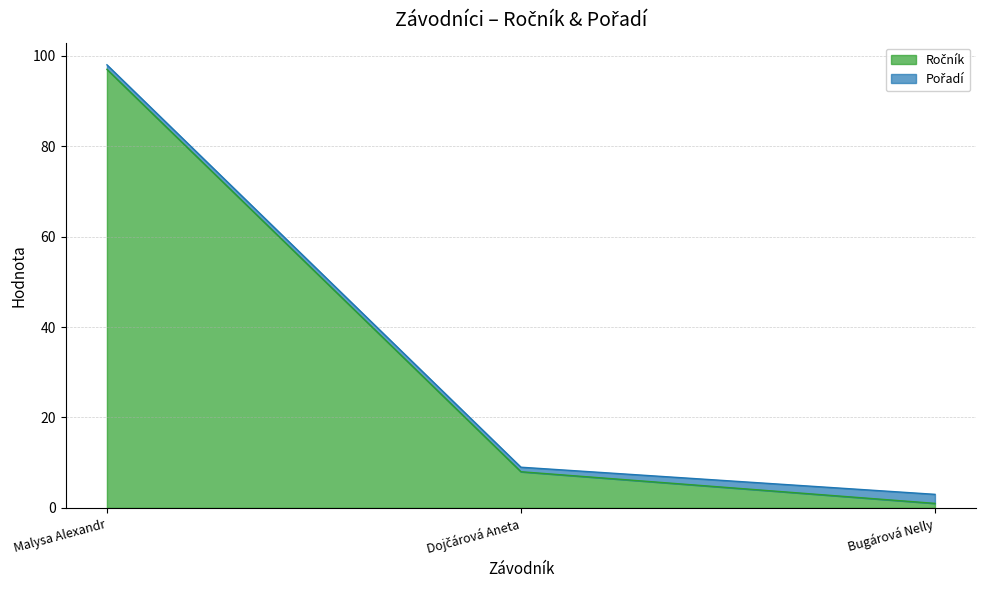

Which category has the highest value across all series?

Malysa Alexandr